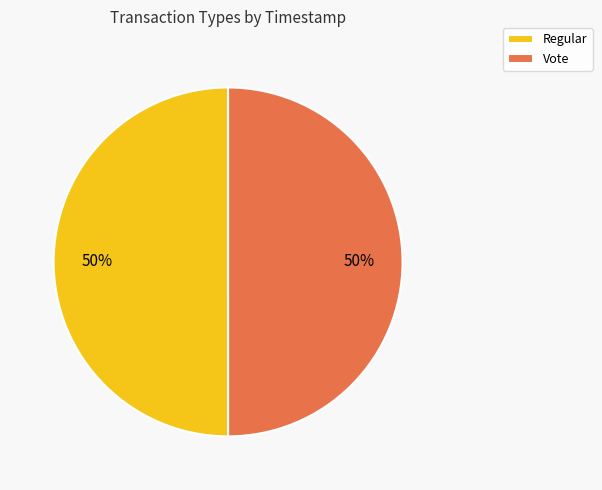

To the nearest percent, what is the average slice percentage?

50%